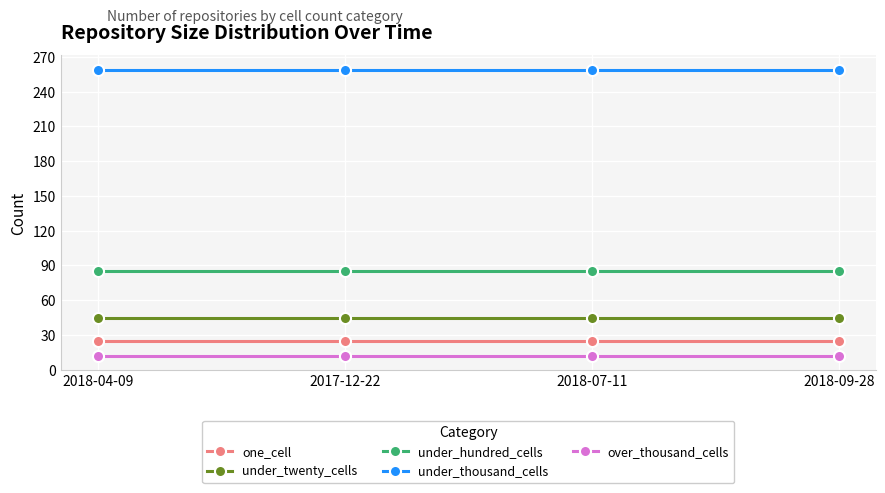

True or false: over_thousand_cells and one_cell cross at least once.

False